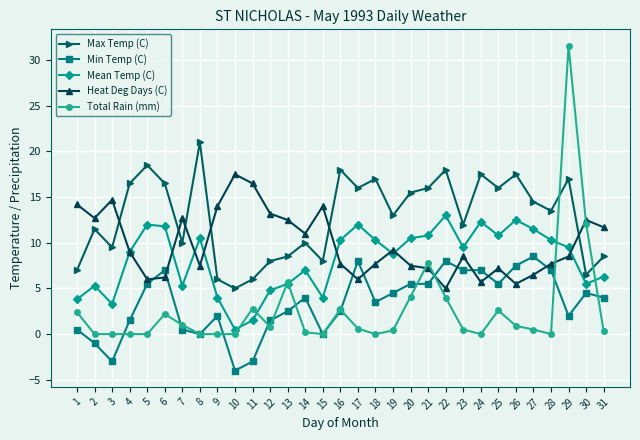

How many categories are shown in the chart?

31